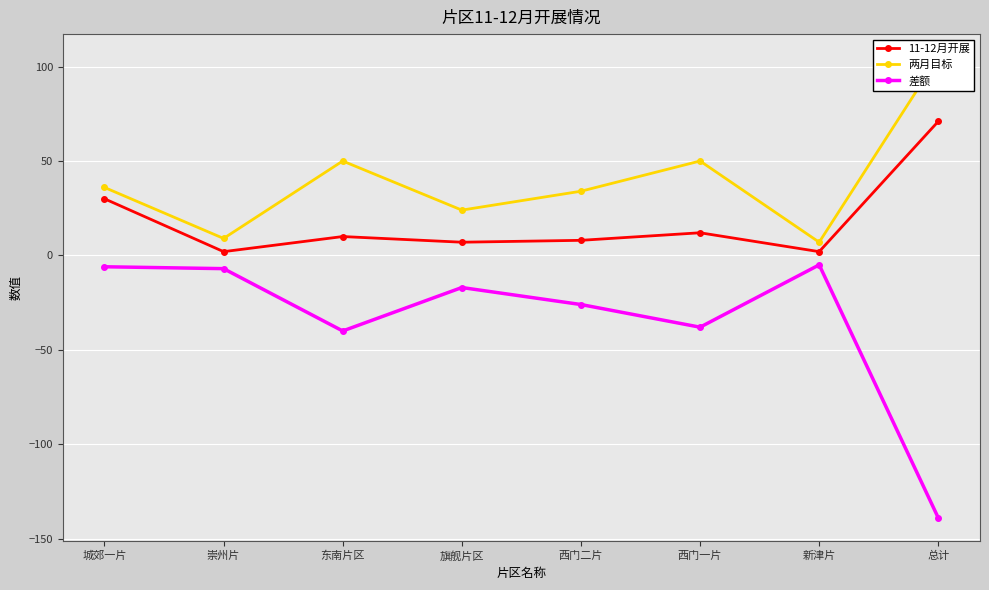

What is the difference between the highest and lowest values at 西门一片?

88